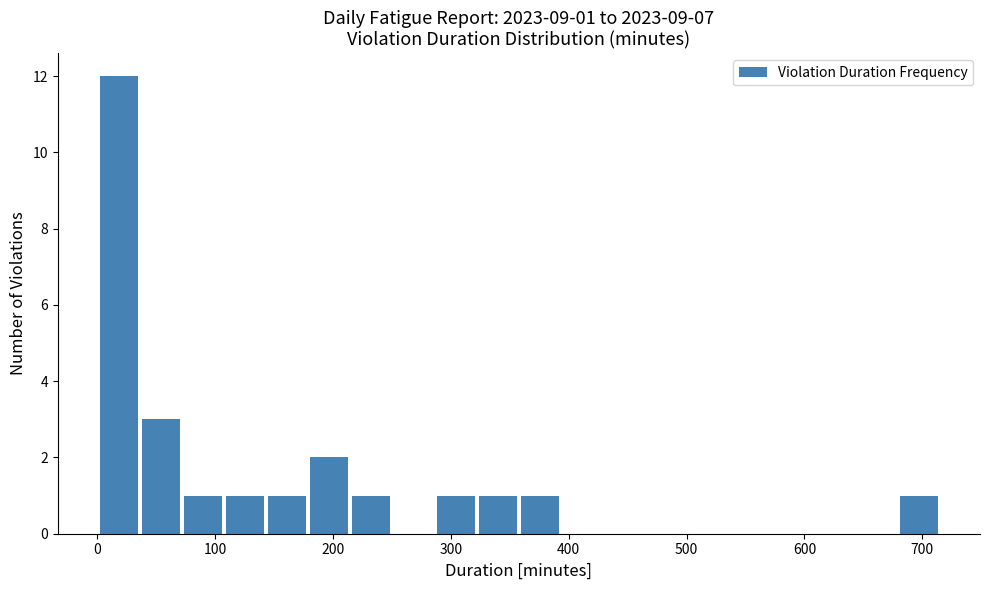

Read against the x-axis, roughly where is the centre of the tallest bar?

20